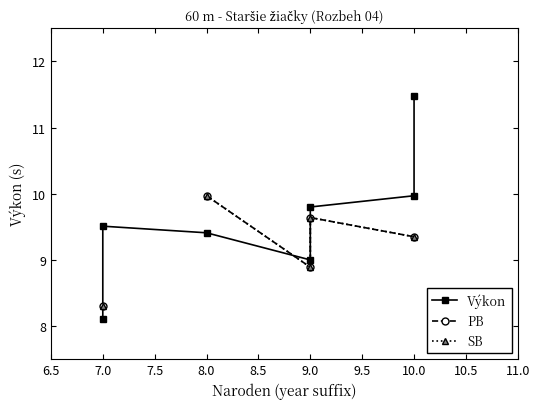

How many series are shown in this chart?

3